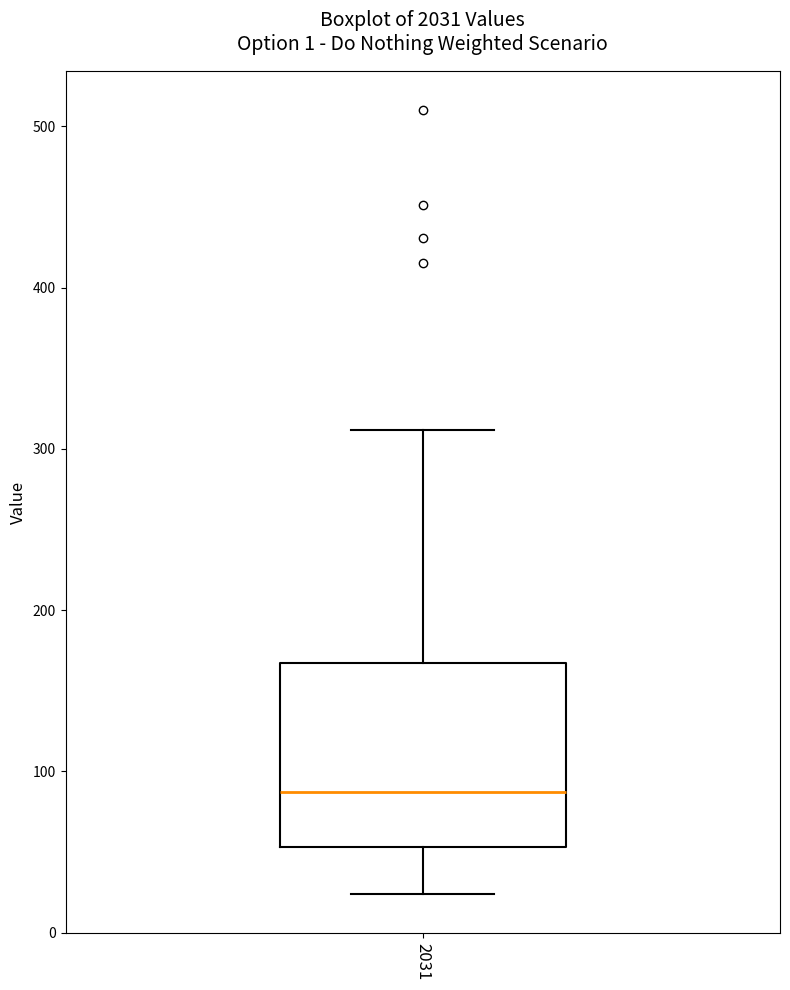

Transcribe this box plot: give where the median line is, the range the box spans, and where the two whiskers end, as read against the y-axis. The values are not printed on the chart, so give them approximately, as read against the axis.

median 90, box 50 to 170, whiskers 20 to 310